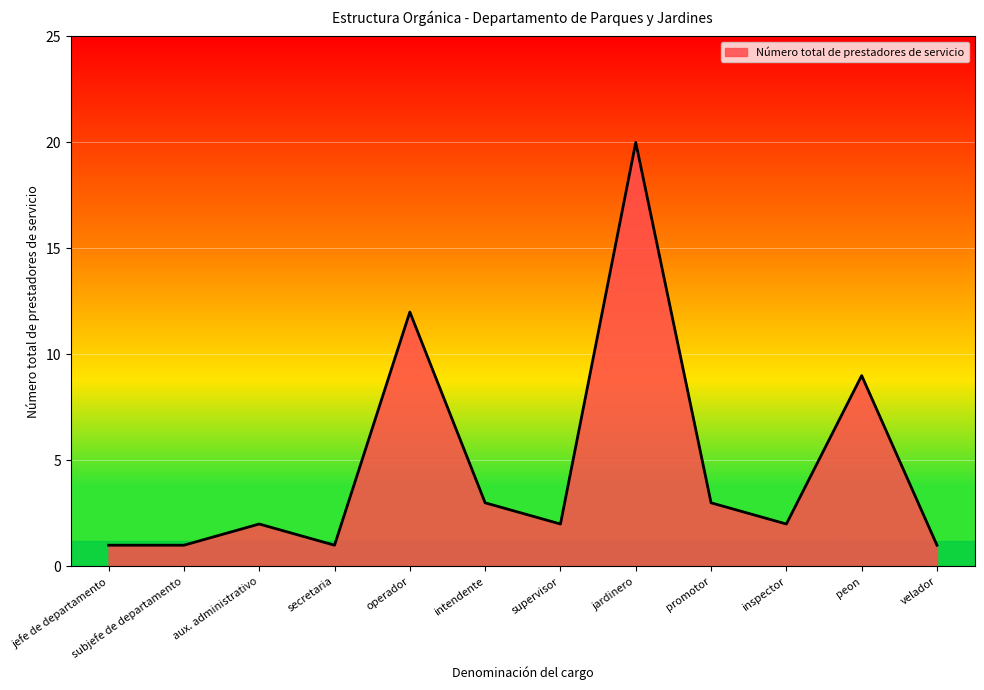

Does the chart display data point markers on the line(s)?

No